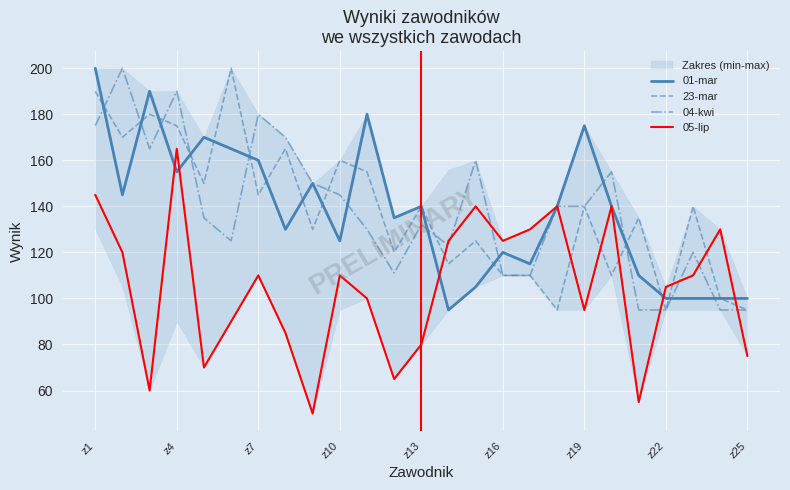

What is the maximum value shown in the chart?

200